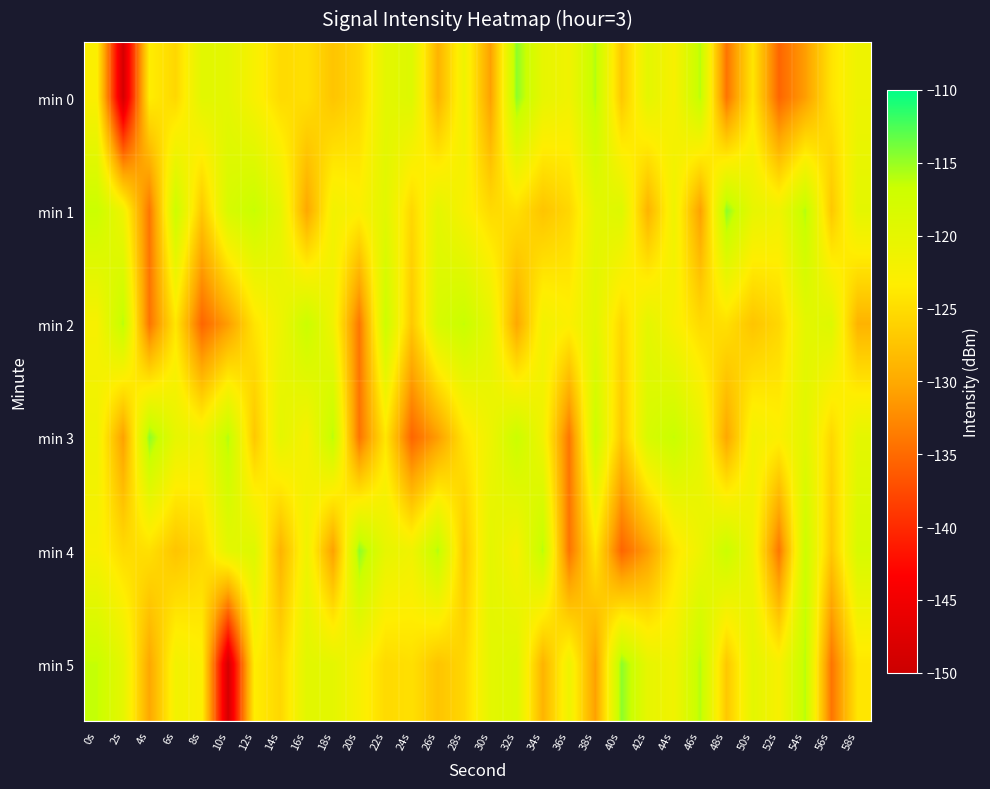

Between 22s and 28s, which series saw the biggest shift?

min 4